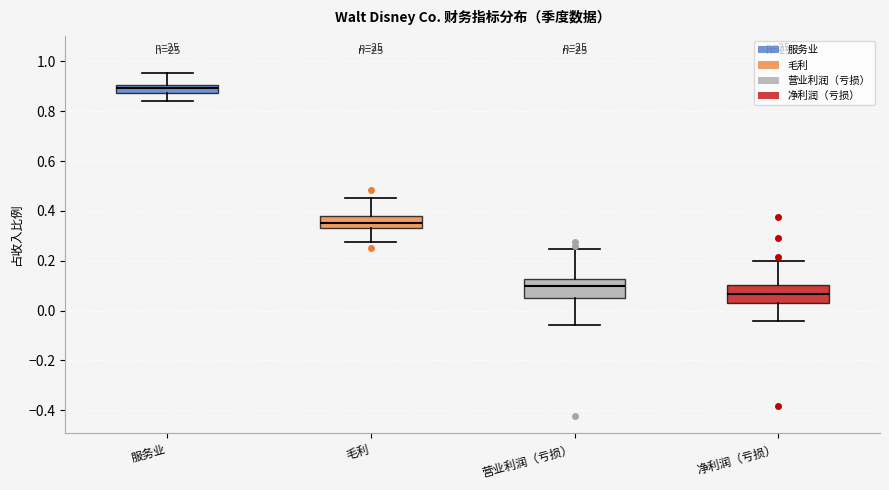

Reading left to right, transcribe this box plot: for each box, give where its median line is, the range the box spans, and where its two whiskers end, as read against the y-axis. The values are not printed on the chart, so give them approximately, as read against the axis.

服务业: median 0.90 (inside the box), box 0.88 to 0.90, whiskers 0.84 to 0.96
毛利: median 0.36, box 0.34 to 0.38, whiskers 0.28 to 0.46
营业利润（亏损）: median 0.10, box 0.06 to 0.12, whiskers -0.06 to 0.24
净利润（亏损）: median 0.06, box 0.02 to 0.10, whiskers -0.04 to 0.20